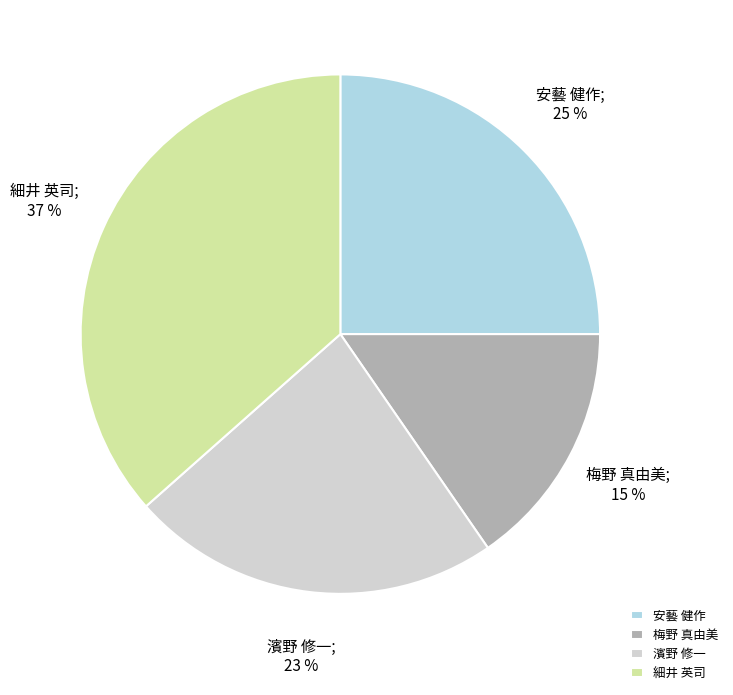

Do 安藝 健作 and 濱野 修一 together represent more than half of the pie?

No